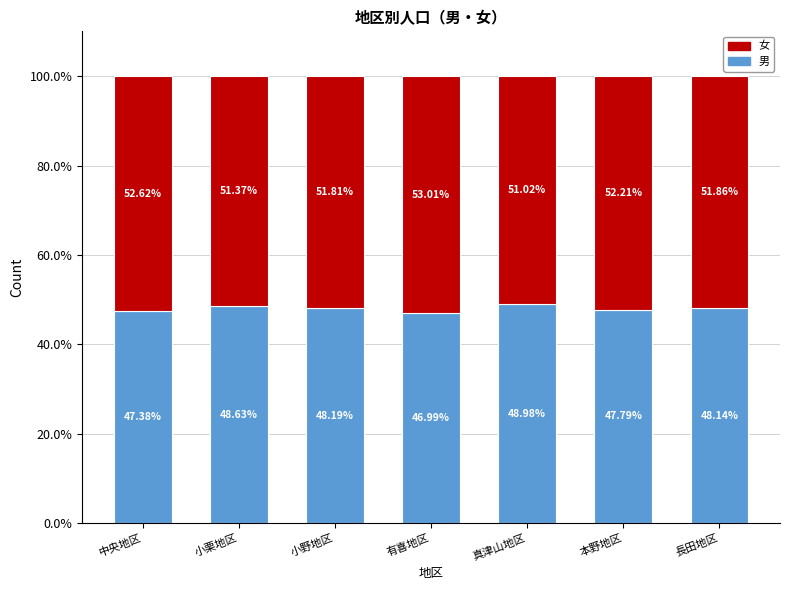

What is the difference between the second highest and minimum values in the 男 series?

1.6